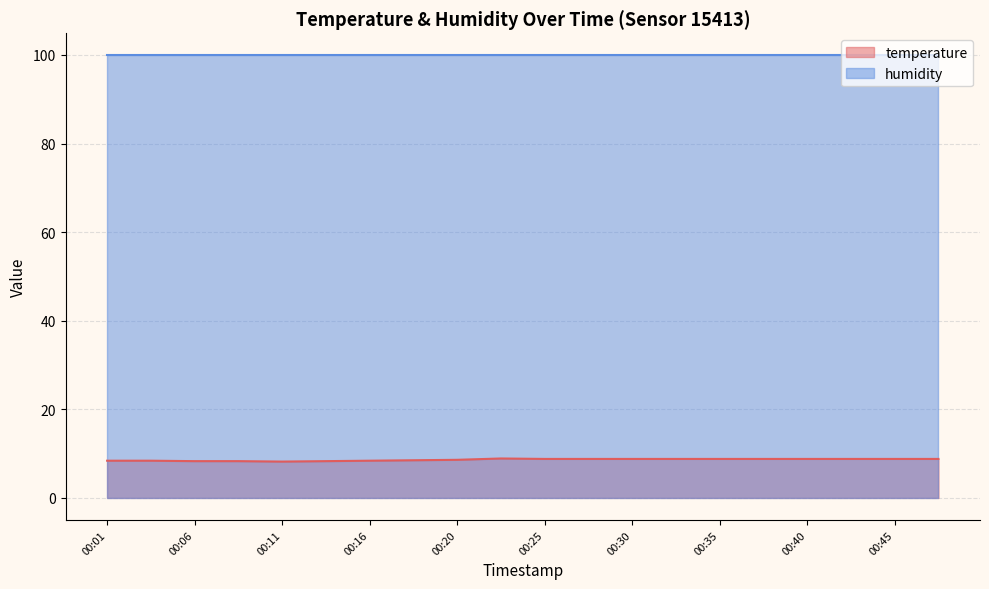

What is the difference between the values at 00:47 and 00:20?

0.2